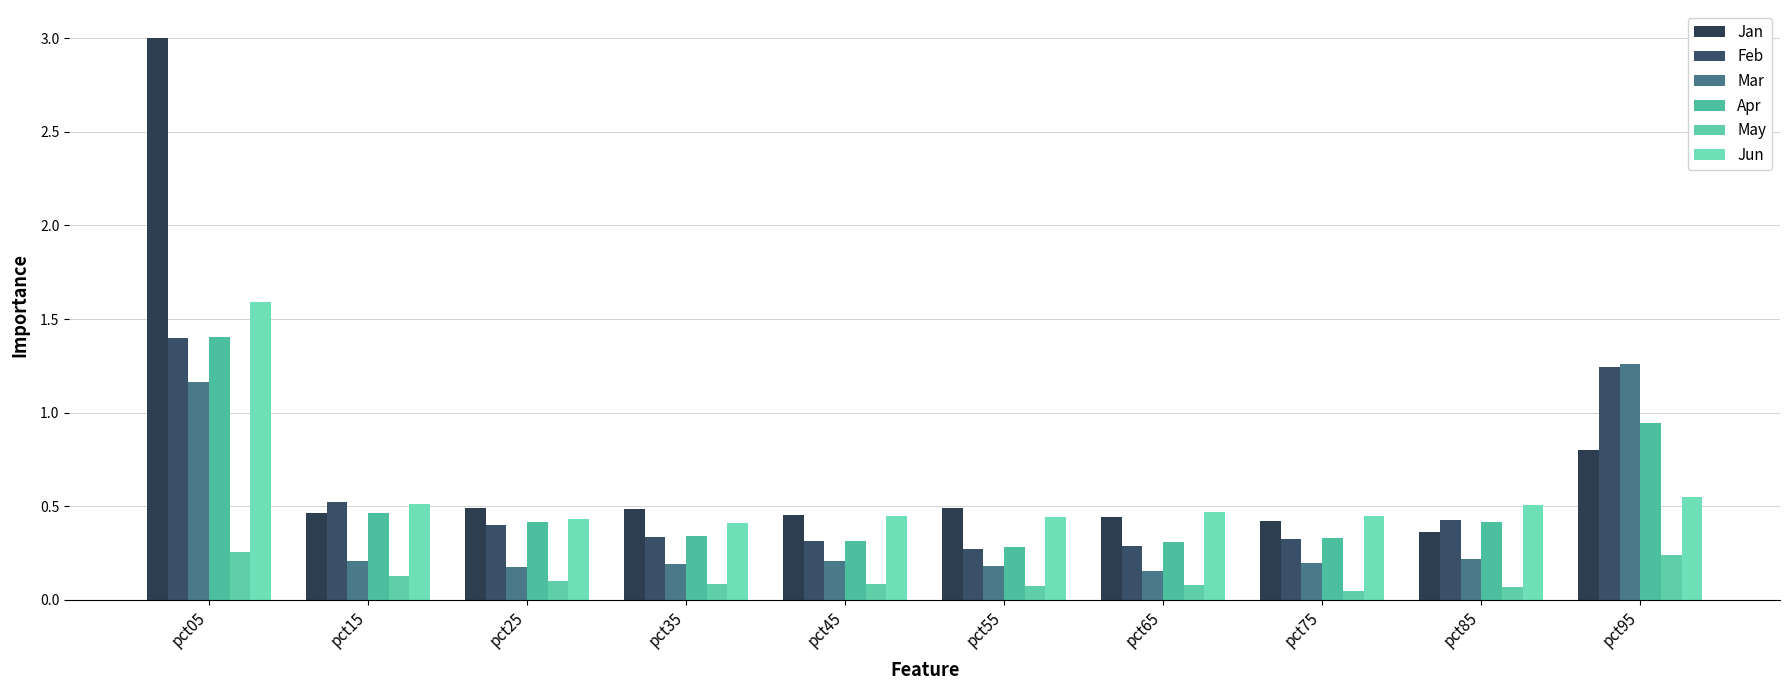

Count the number of data series in this chart.

6